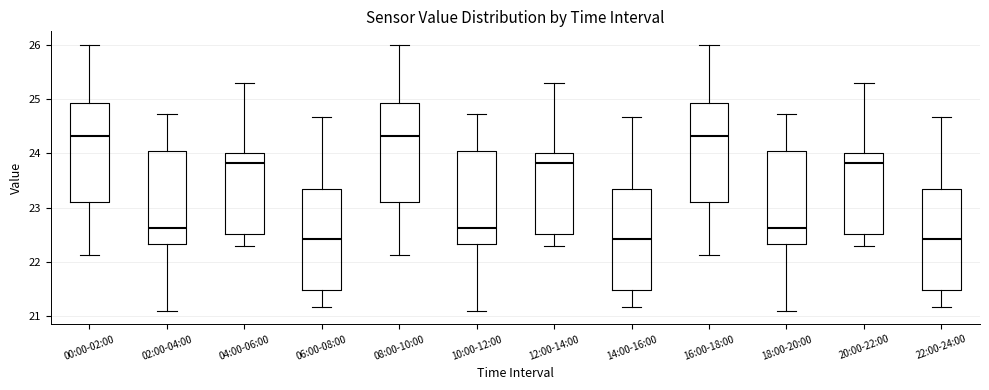

Where does the median line of the box for 02:00-04:00 sit on the y-axis? The values are not printed on the chart, so give them approximately, as read against the axis.

22.6